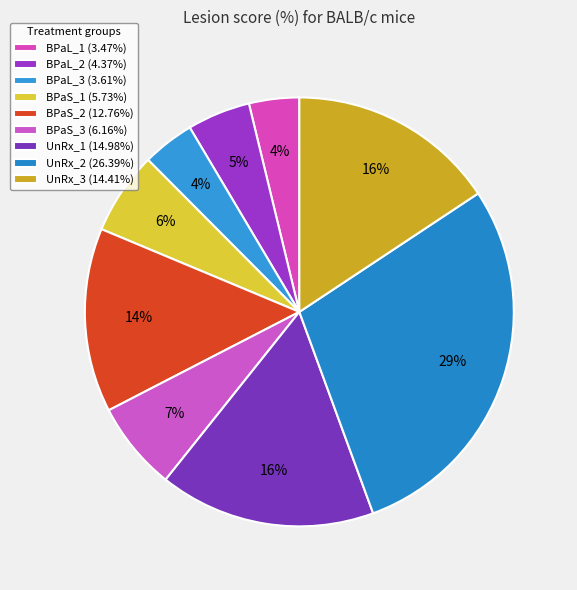

To the nearest percent, what percentage of the pie is BPaS_3?

7%